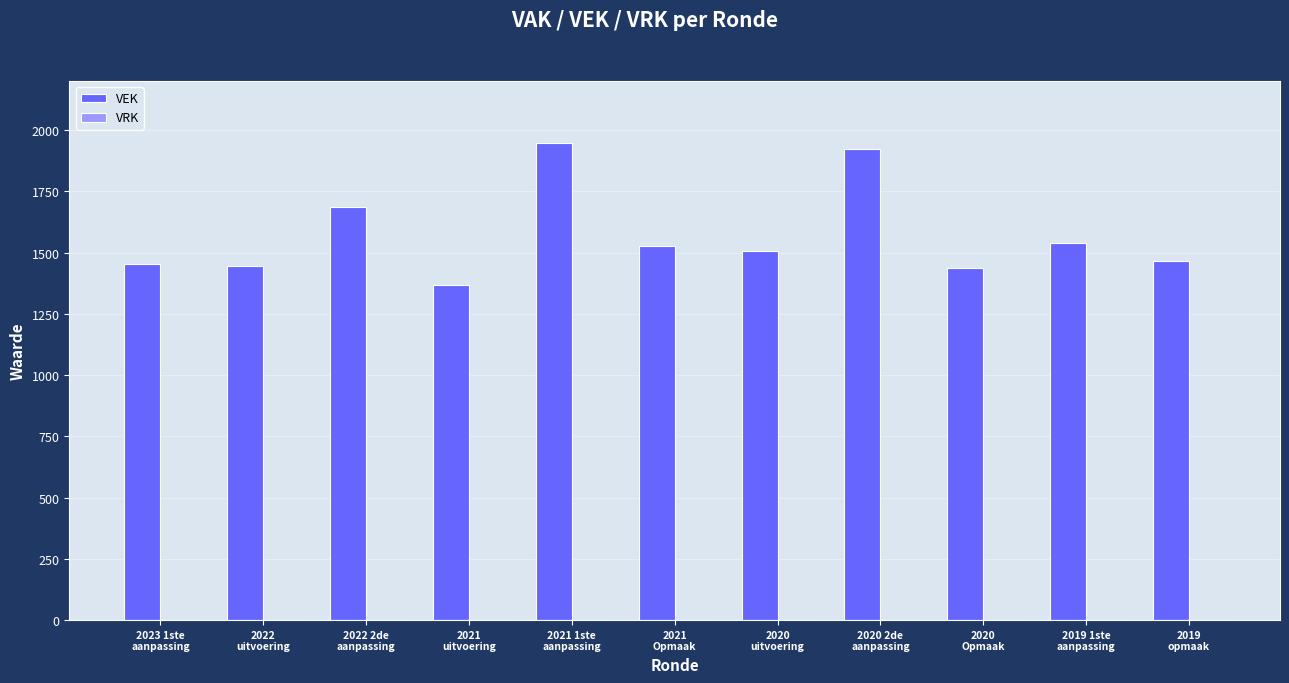

What is the smallest value displayed?

1366